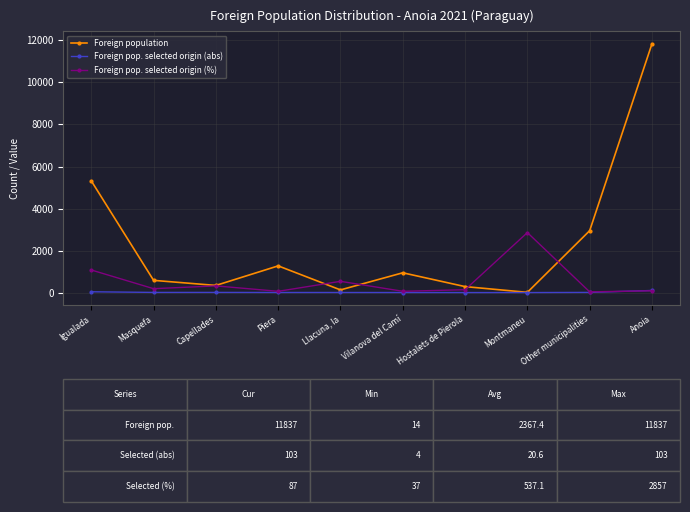

Which category has the highest value in the Foreign population series?

Anoia